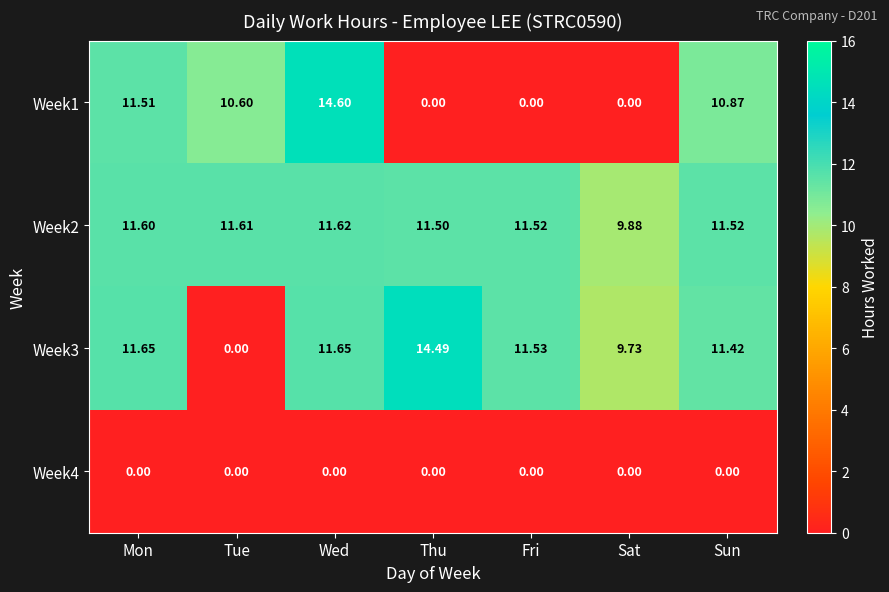

Which series has the largest range (max minus min)?

Week1